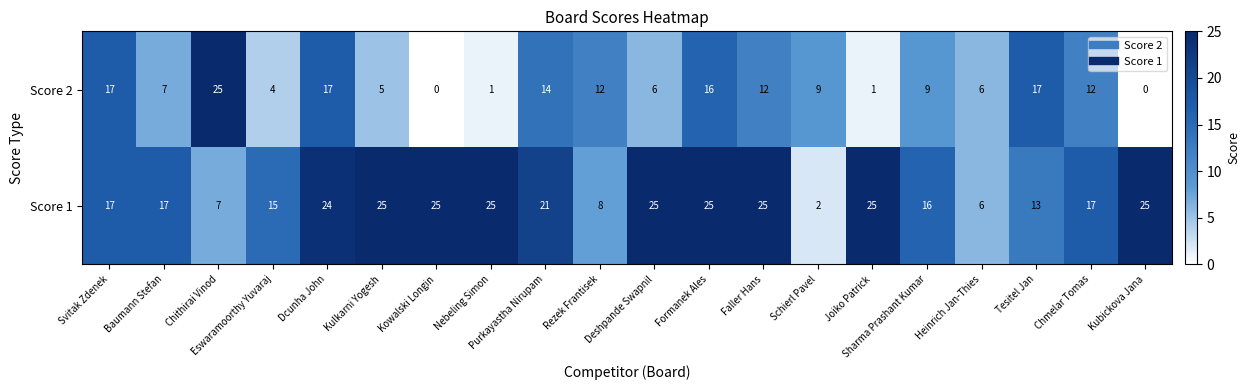

Where does the Score 2 series first go above 9?

Svitak Zdenek